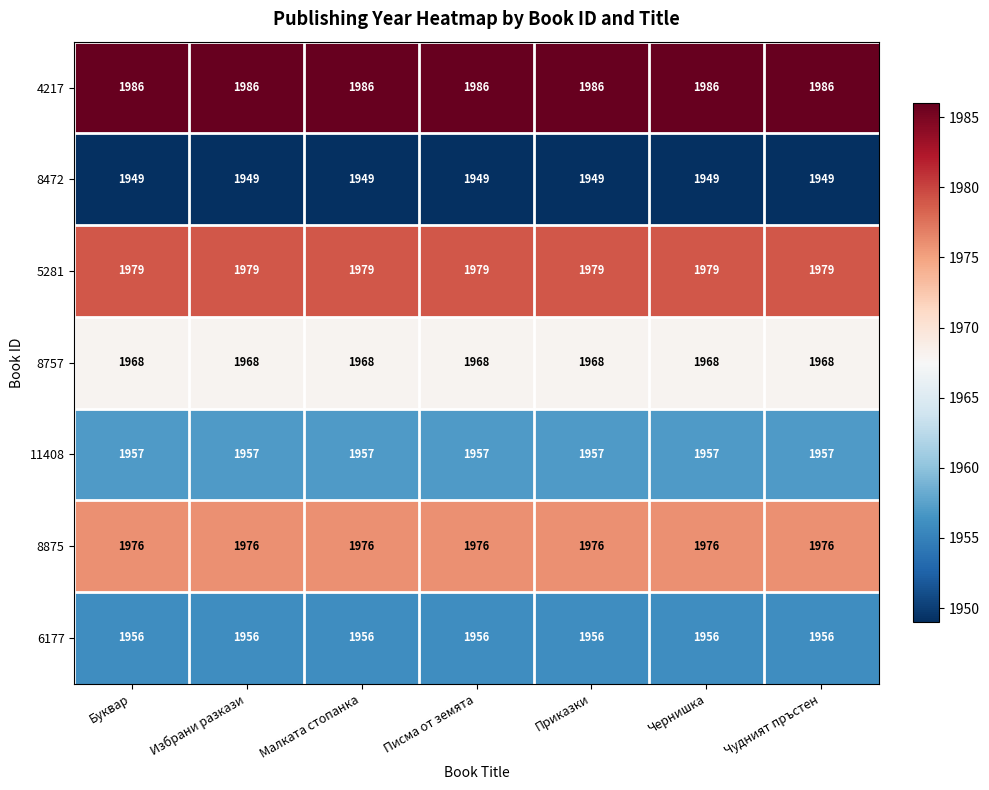

What is the maximum value shown in the chart?

1986